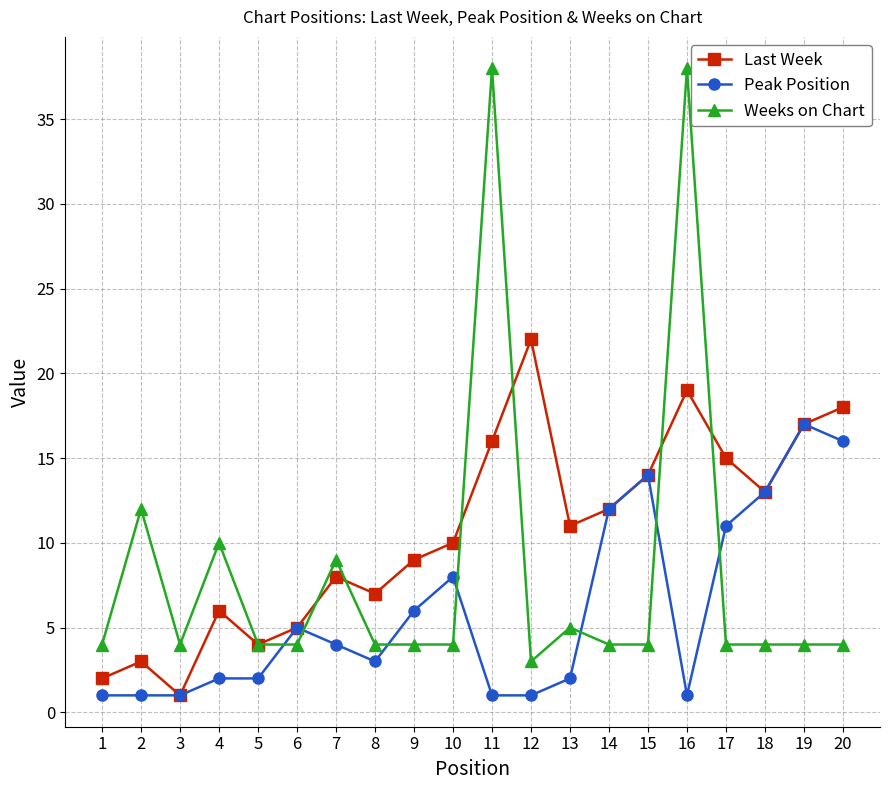

List the series in order of their overall mean, lowest first.

Peak Position, Weeks on Chart, Last Week